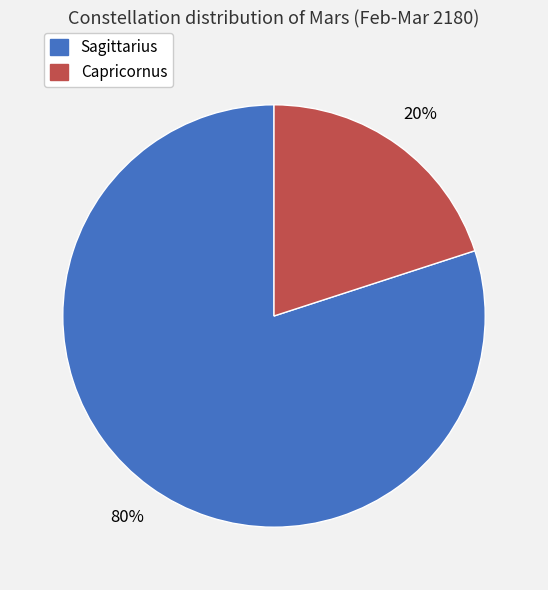

To the nearest percent, what is the difference between the largest and smallest slice percentages?

60%